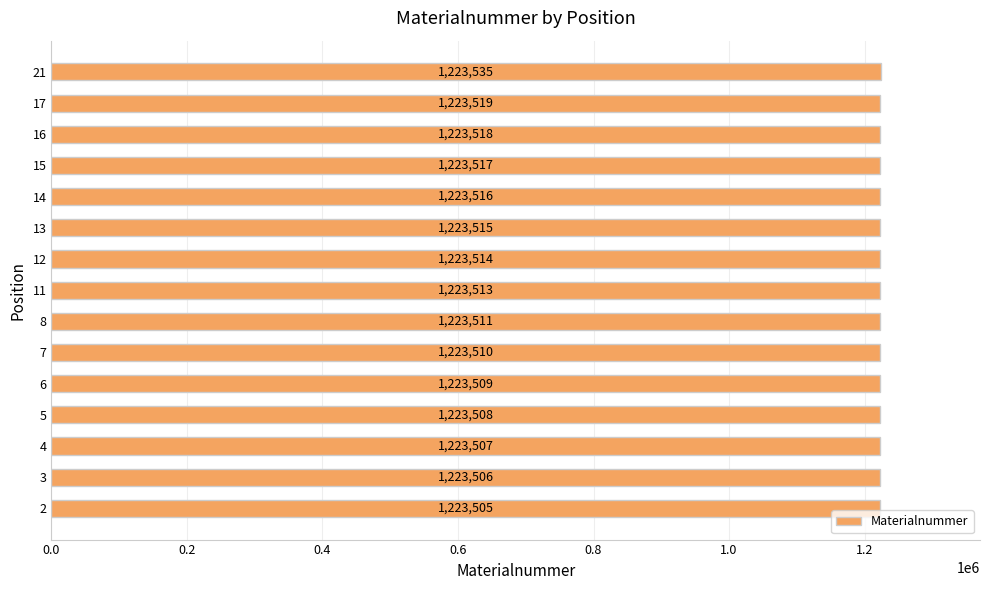

Rank the categories by value from lowest to highest.

2, 3, 4, 5, 6, 7, 8, 11, 12, 13, 14, 15, 16, 17, 21